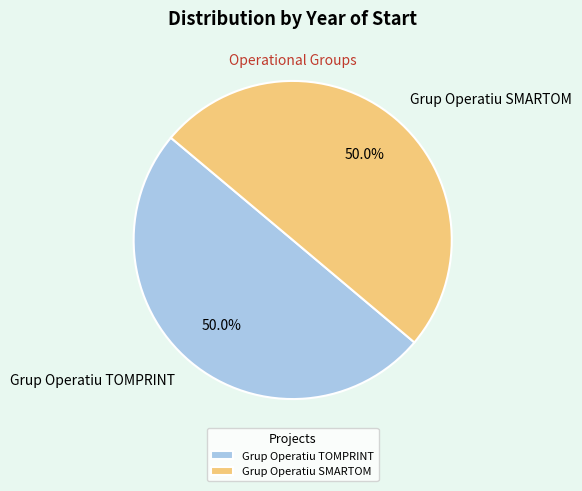

Approximately how many times larger is the value at Grup Operatiu TOMPRINT compared to Grup Operatiu SMARTOM?

1.0